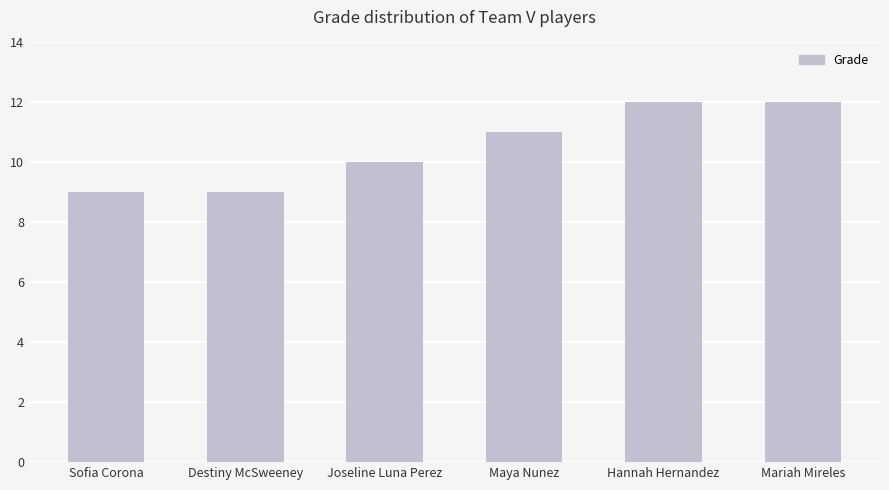

Which has a higher value, Destiny McSweeney or Mariah Mireles?

Mariah Mireles